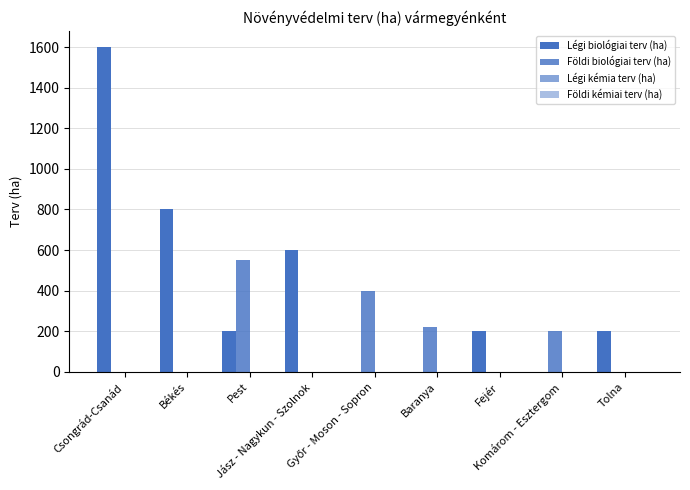

What is the label of the 6th bar from the left?

Baranya